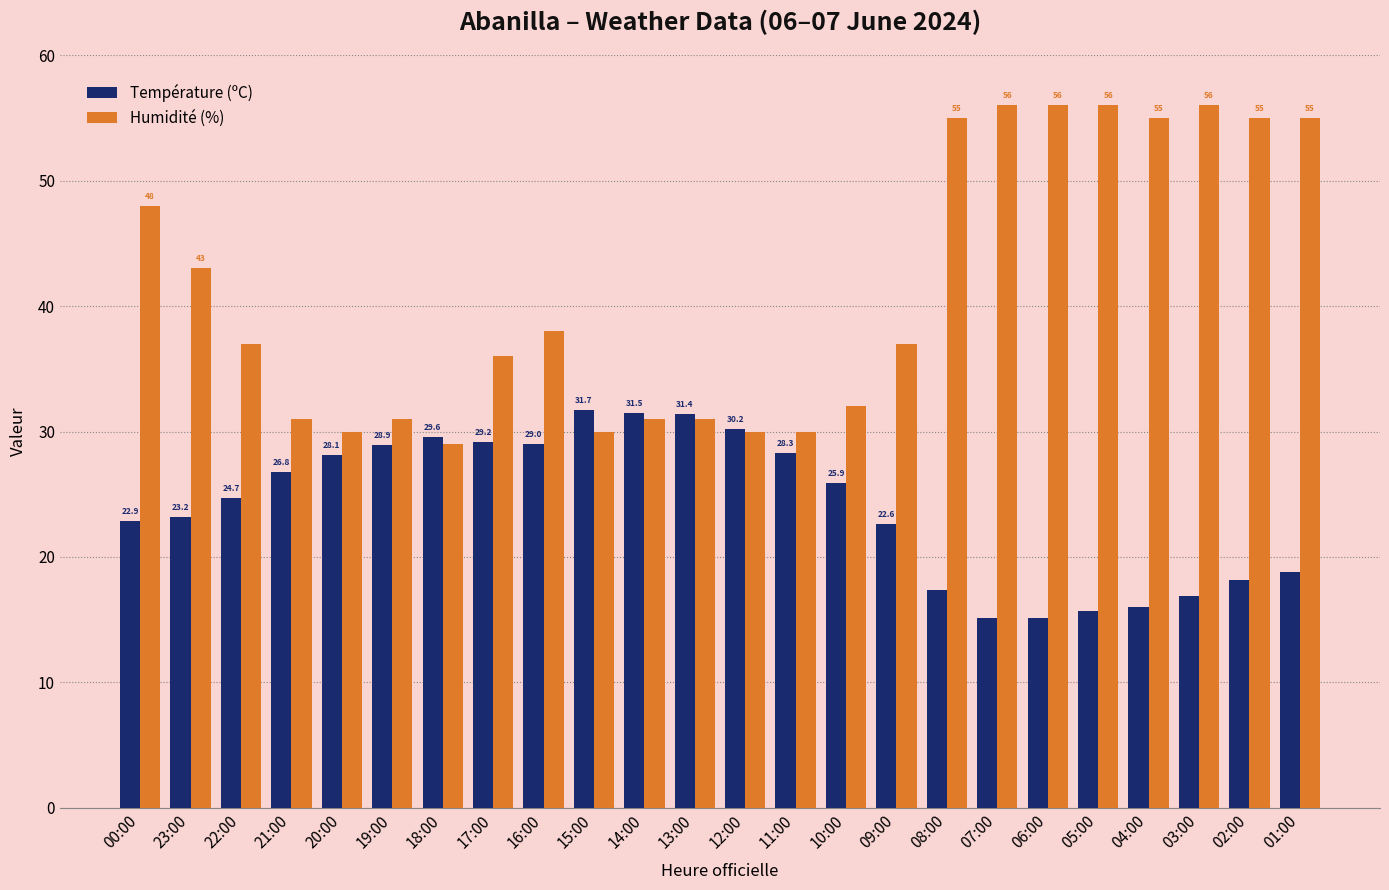

Which series has the largest total across all categories?

Humidité (%)